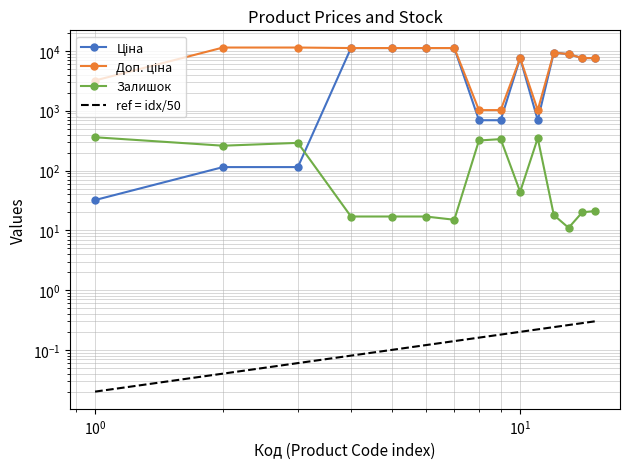

What are all the series names shown in the legend?

Ціна, Доп. ціна, Залишок, ref = idx/50